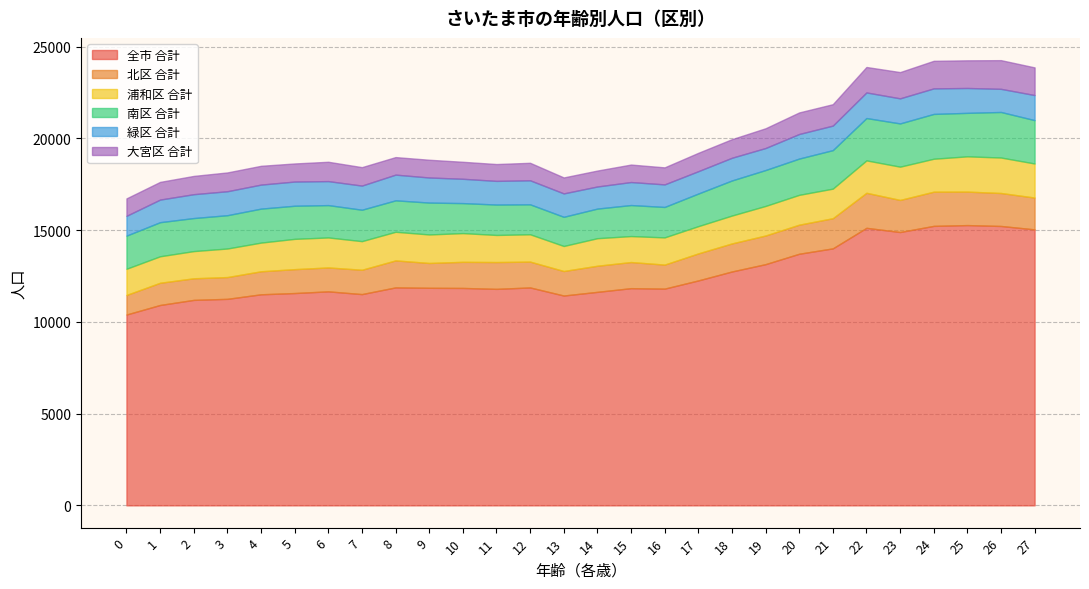

True or false: 全市 合計 has a value of 5717 at 8.

False